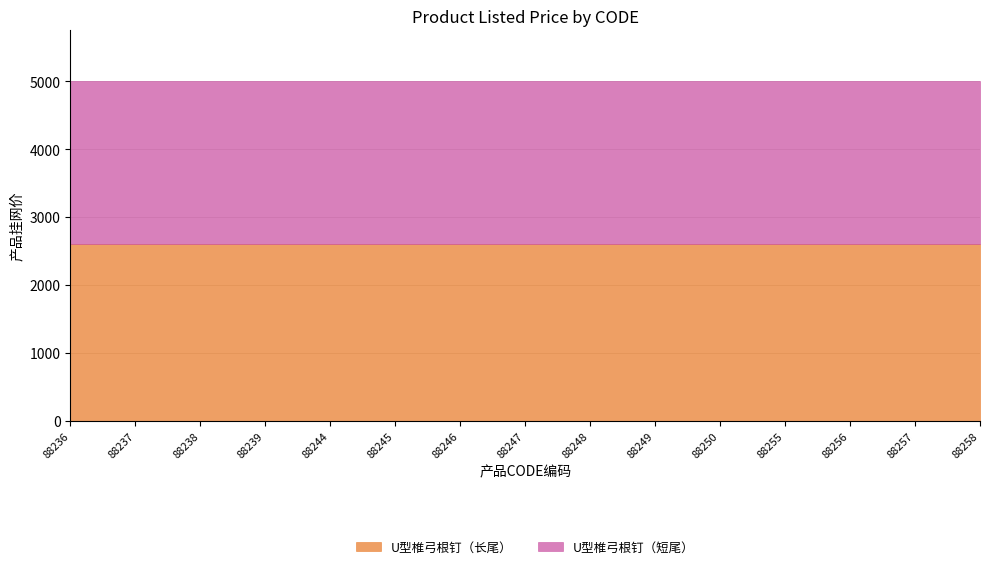

Reading left to right, what are all the values shown in this chart?

U型椎弓根钉（长尾）: 2600	2600	2600	2600	2600	2600	2600	2600	2600	2600	2600	2600	2600	2600	2600
U型椎弓根钉（短尾）: 2400	2400	2400	2400	2400	2400	2400	2400	2400	2400	2400	2400	2400	2400	2400